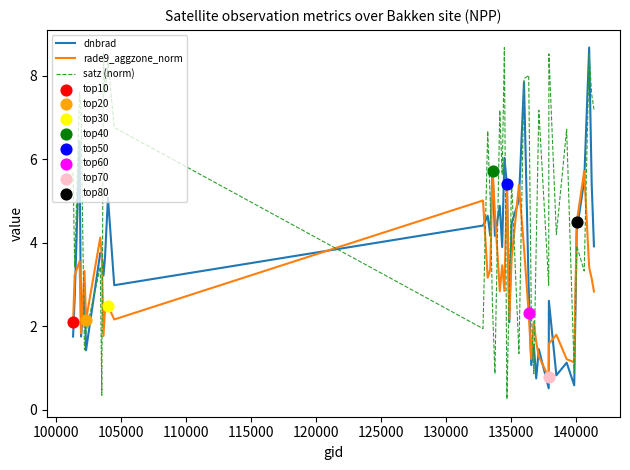

Which series has the largest total across all categories?

satz (norm)